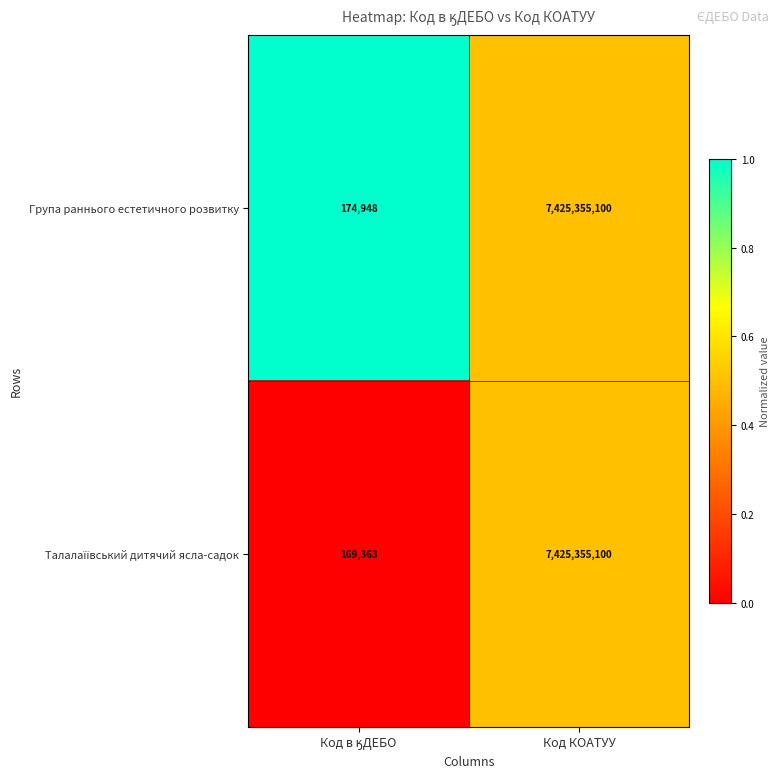

At which category is the sum across all series the highest?

Код КОАТУУ